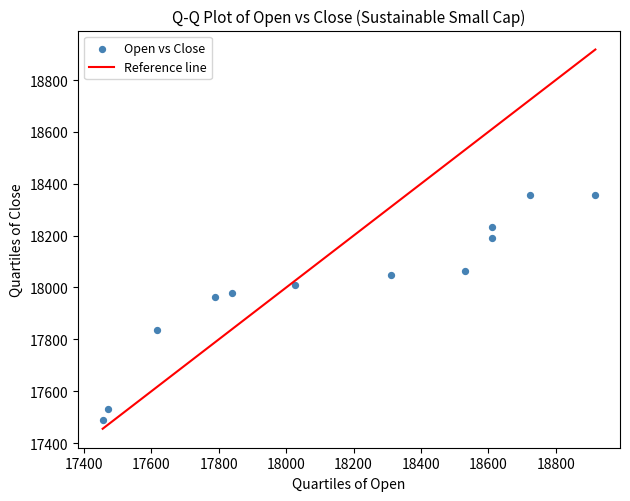

What is the range of X values (max minus min)?

1463